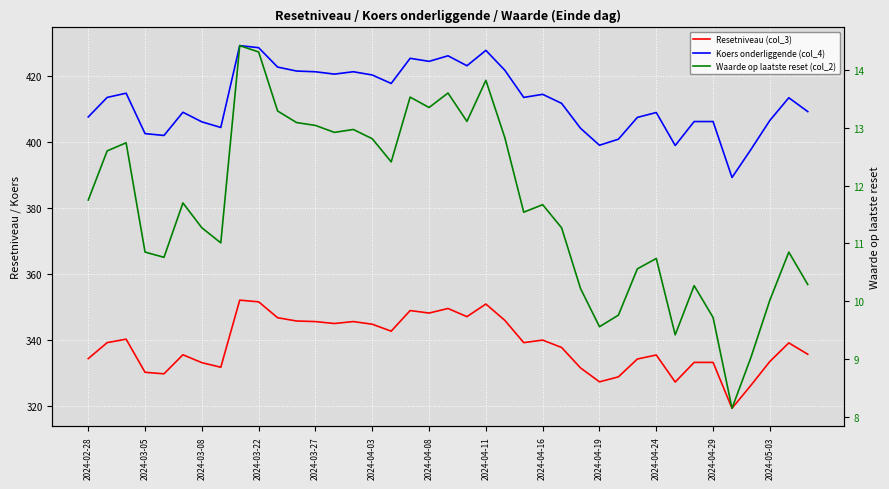

True or false: Koers onderliggende (col_4) and Resetniveau (col_3) cross at least once.

False